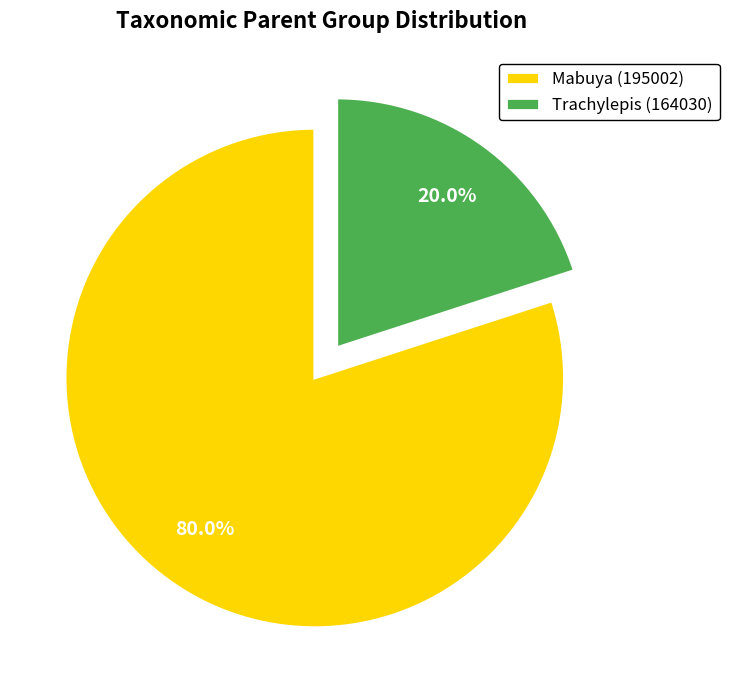

Is there any slice that represents more than half of the pie?

Yes